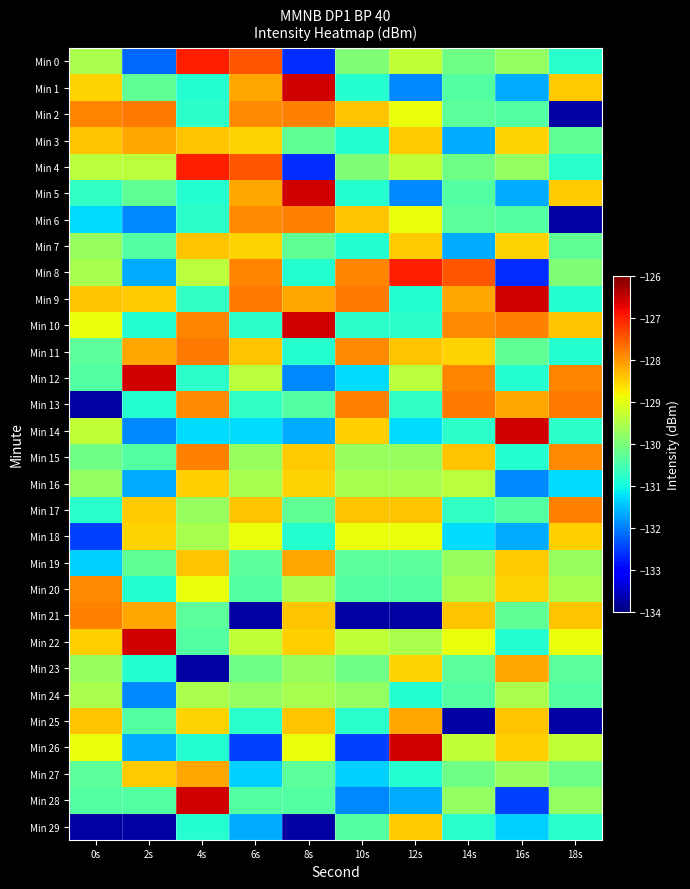

Reading left to right, extract all data points from this chart.

Min 0: 0s=-129.5	2s=-132.2	4s=-127.0	6s=-127.5	8s=-132.6	10s=-130.0	12s=-129.3	14s=-130.1	16s=-129.8	18s=-130.8
Min 1: 0s=-128.5	2s=-130.3	4s=-130.8	6s=-128.1	8s=-126.6	10s=-130.8	12s=-131.9	14s=-130.4	16s=-131.6	18s=-128.5
Min 2: 0s=-127.9	2s=-127.8	4s=-130.8	6s=-127.9	8s=-127.8	10s=-128.4	12s=-128.9	14s=-130.3	16s=-130.4	18s=-133.7
Min 3: 0s=-128.4	2s=-128.1	4s=-128.4	6s=-128.5	8s=-130.3	10s=-130.8	12s=-128.5	14s=-131.6	16s=-128.5	18s=-130.3
Min 4: 0s=-129.4	2s=-129.4	4s=-127.0	6s=-127.5	8s=-132.6	10s=-130.0	12s=-129.3	14s=-130.1	16s=-129.8	18s=-130.8
Min 5: 0s=-130.7	2s=-130.3	4s=-130.8	6s=-128.1	8s=-126.6	10s=-130.8	12s=-131.9	14s=-130.4	16s=-131.6	18s=-128.5
Min 6: 0s=-131.3	2s=-131.9	4s=-130.8	6s=-127.9	8s=-127.8	10s=-128.4	12s=-128.9	14s=-130.3	16s=-130.4	18s=-133.7
Min 7: 0s=-129.7	2s=-130.4	4s=-128.4	6s=-128.5	8s=-130.3	10s=-130.8	12s=-128.5	14s=-131.6	16s=-128.5	18s=-130.3
Min 8: 0s=-129.6	2s=-131.6	4s=-129.4	6s=-127.9	8s=-130.8	10s=-127.9	12s=-127.0	14s=-127.5	16s=-132.6	18s=-130.0
Min 9: 0s=-128.4	2s=-128.5	4s=-130.7	6s=-127.8	8s=-128.1	10s=-127.8	12s=-130.8	14s=-128.1	16s=-126.6	18s=-130.8
Min 10: 0s=-128.9	2s=-130.8	4s=-127.9	6s=-130.8	8s=-126.6	10s=-130.8	12s=-130.8	14s=-127.9	16s=-127.8	18s=-128.4
Min 11: 0s=-130.3	2s=-128.1	4s=-127.8	6s=-128.4	8s=-130.8	10s=-127.9	12s=-128.4	14s=-128.5	16s=-130.3	18s=-130.8
Min 12: 0s=-130.4	2s=-126.6	4s=-130.8	6s=-129.4	8s=-131.9	10s=-131.3	12s=-129.4	14s=-127.9	16s=-130.8	18s=-127.9
Min 13: 0s=-133.7	2s=-130.8	4s=-127.9	6s=-130.7	8s=-130.4	10s=-127.8	12s=-130.7	14s=-127.8	16s=-128.1	18s=-127.8
Min 14: 0s=-129.3	2s=-131.9	4s=-131.3	6s=-131.3	8s=-131.6	10s=-128.5	12s=-131.3	14s=-130.8	16s=-126.6	18s=-130.8
Min 15: 0s=-130.1	2s=-130.4	4s=-127.8	6s=-129.7	8s=-128.5	10s=-129.7	12s=-129.7	14s=-128.4	16s=-130.8	18s=-127.9
Min 16: 0s=-129.8	2s=-131.6	4s=-128.5	6s=-129.6	8s=-128.5	10s=-129.6	12s=-129.6	14s=-129.4	16s=-131.9	18s=-131.3
Min 17: 0s=-130.8	2s=-128.5	4s=-129.7	6s=-128.4	8s=-130.3	10s=-128.4	12s=-128.4	14s=-130.7	16s=-130.4	18s=-127.8
Min 18: 0s=-132.5	2s=-128.5	4s=-129.6	6s=-128.9	8s=-130.8	10s=-128.9	12s=-128.9	14s=-131.3	16s=-131.6	18s=-128.5
Min 19: 0s=-131.4	2s=-130.3	4s=-128.4	6s=-130.3	8s=-128.1	10s=-130.3	12s=-130.3	14s=-129.7	16s=-128.5	18s=-129.7
Min 20: 0s=-127.9	2s=-130.8	4s=-128.9	6s=-130.4	8s=-129.5	10s=-130.4	12s=-130.4	14s=-129.6	16s=-128.5	18s=-129.6
Min 21: 0s=-127.8	2s=-128.1	4s=-130.3	6s=-133.7	8s=-128.4	10s=-133.7	12s=-133.7	14s=-128.4	16s=-130.3	18s=-128.4
Min 22: 0s=-128.5	2s=-126.6	4s=-130.4	6s=-129.3	8s=-128.5	10s=-129.3	12s=-129.5	14s=-128.9	16s=-130.8	18s=-128.9
Min 23: 0s=-129.7	2s=-130.8	4s=-133.7	6s=-130.1	8s=-129.7	10s=-130.1	12s=-128.5	14s=-130.3	16s=-128.1	18s=-130.3
Min 24: 0s=-129.5	2s=-131.9	4s=-129.5	6s=-129.8	8s=-129.6	10s=-129.8	12s=-130.8	14s=-130.4	16s=-129.5	18s=-130.4
Min 25: 0s=-128.4	2s=-130.4	4s=-128.5	6s=-130.8	8s=-128.4	10s=-130.8	12s=-128.1	14s=-133.7	16s=-128.4	18s=-133.7
Min 26: 0s=-128.9	2s=-131.6	4s=-130.8	6s=-132.5	8s=-128.9	10s=-132.5	12s=-126.6	14s=-129.3	16s=-128.5	18s=-129.3
Min 27: 0s=-130.3	2s=-128.5	4s=-128.1	6s=-131.4	8s=-130.3	10s=-131.4	12s=-130.8	14s=-130.1	16s=-129.7	18s=-130.1
Min 28: 0s=-130.4	2s=-130.4	4s=-126.6	6s=-130.4	8s=-130.4	10s=-131.9	12s=-131.6	14s=-129.8	16s=-132.5	18s=-129.8
Min 29: 0s=-133.7	2s=-133.7	4s=-130.8	6s=-131.6	8s=-133.7	10s=-130.4	12s=-128.5	14s=-130.8	16s=-131.4	18s=-130.8